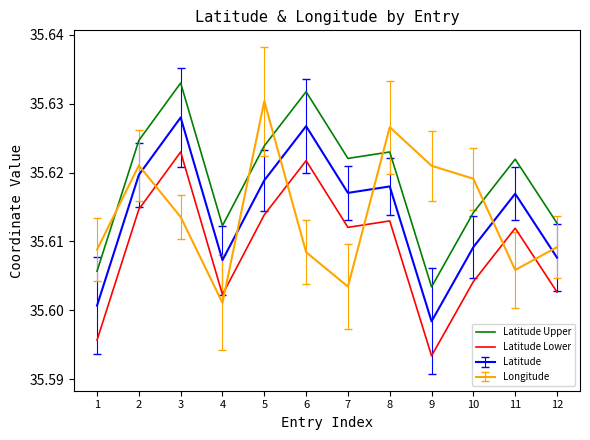

How many interior local peaks does the Latitude Upper series have?

4